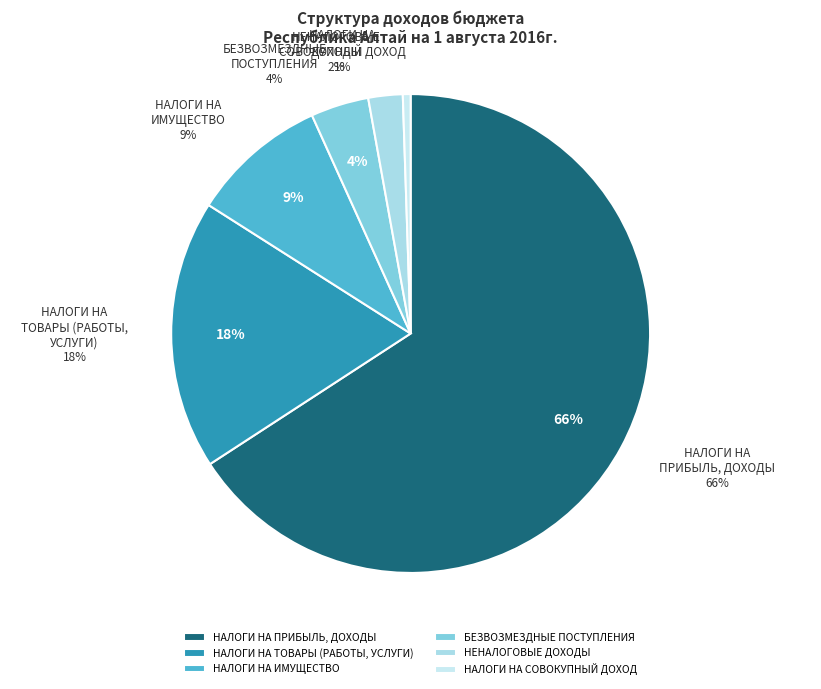

What percentage is NOT represented by НАЛОГИ НА ПРИБЫЛЬ, ДОХОДЫ?

34.2%